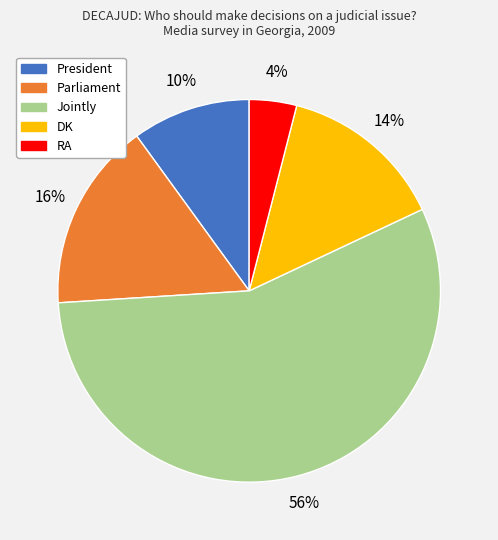

Is the sum of DK and RA greater than half?

No